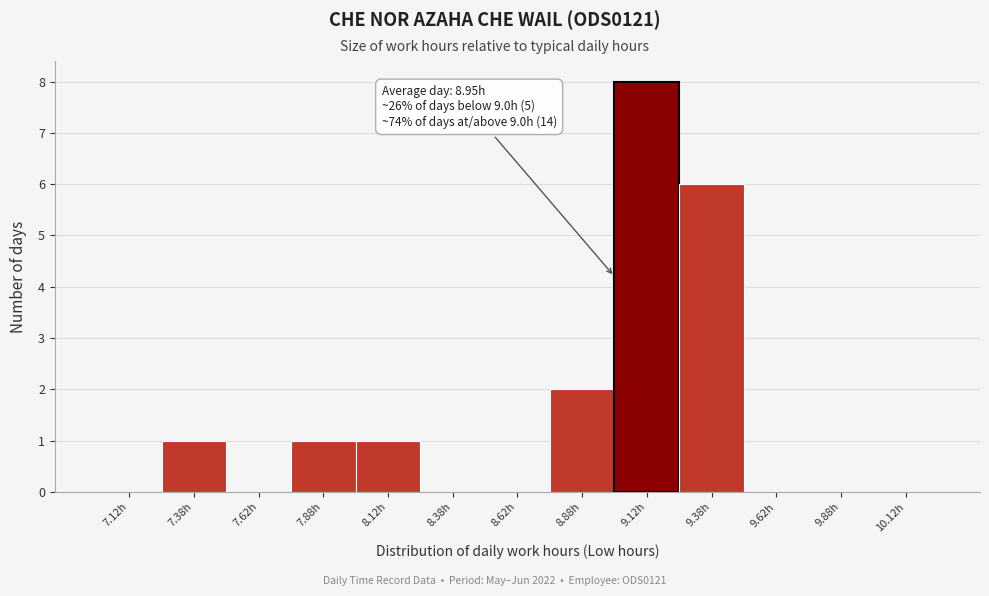

Over which range of the x-axis is the bar tallest?

9.00 to 9.25